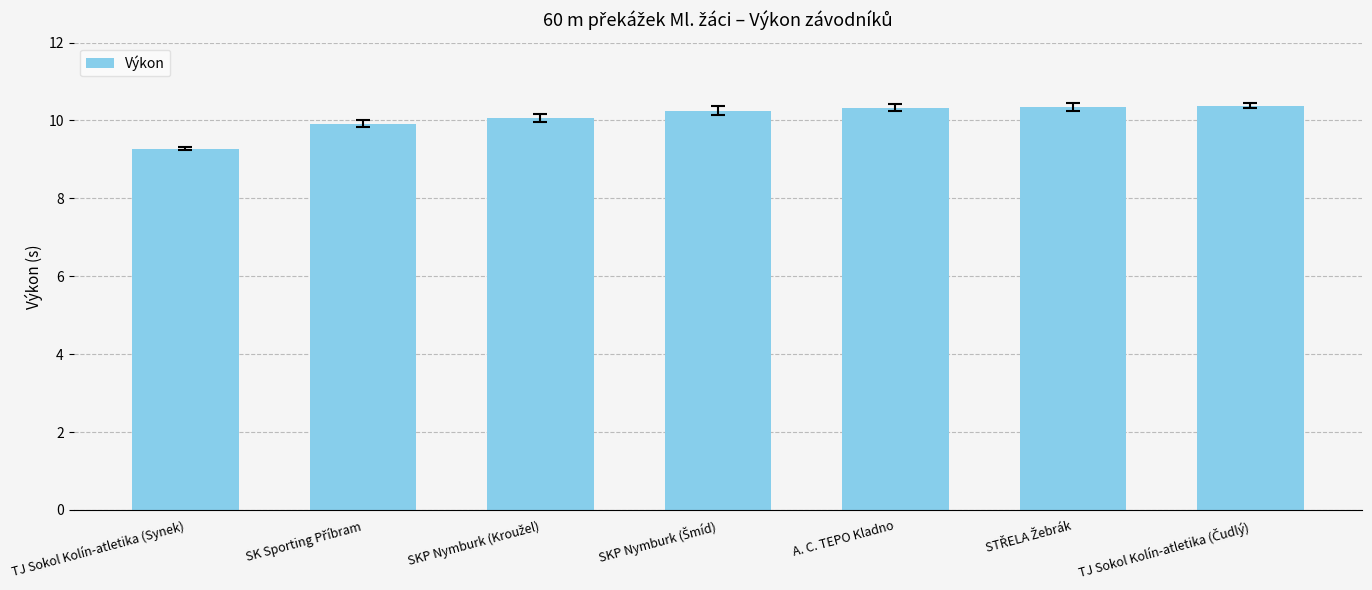

Read the value at A. C. TEPO Kladno.

10.3